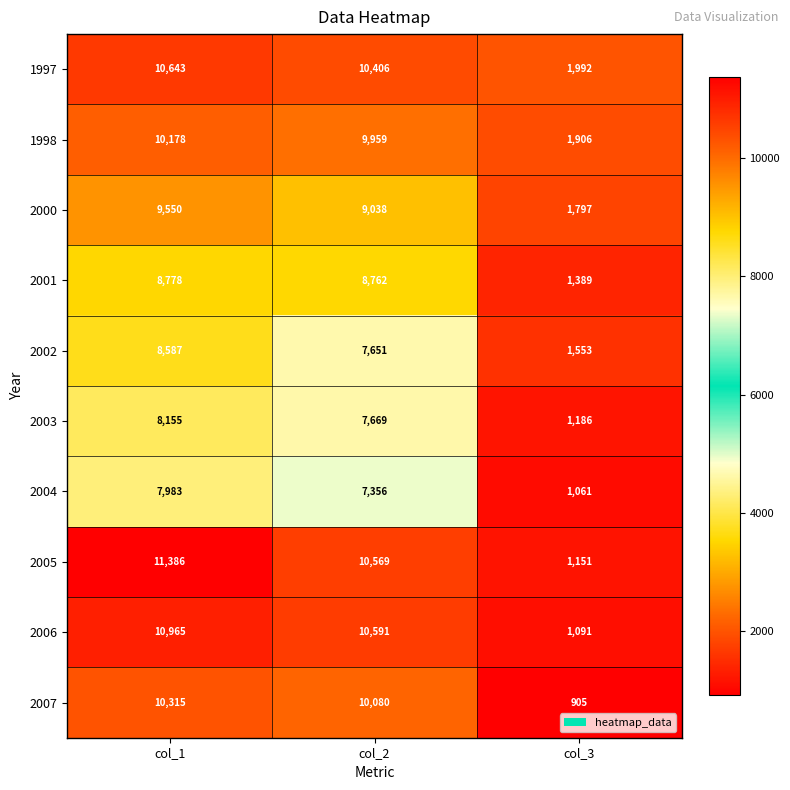

At col_1, list the series in order from smallest to largest.

2004, 2003, 2002, 2001, 2000, 1998, 2007, 1997, 2006, 2005